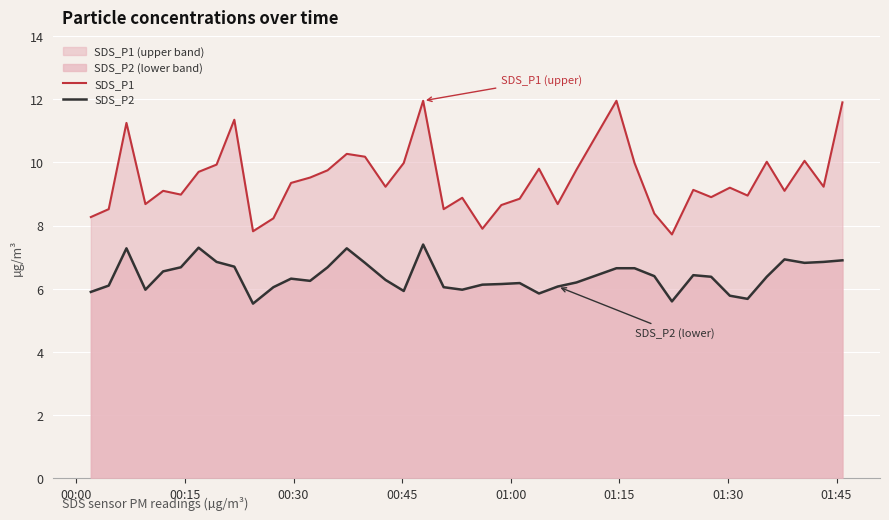

Which series has the largest total across all categories?

SDS_P1